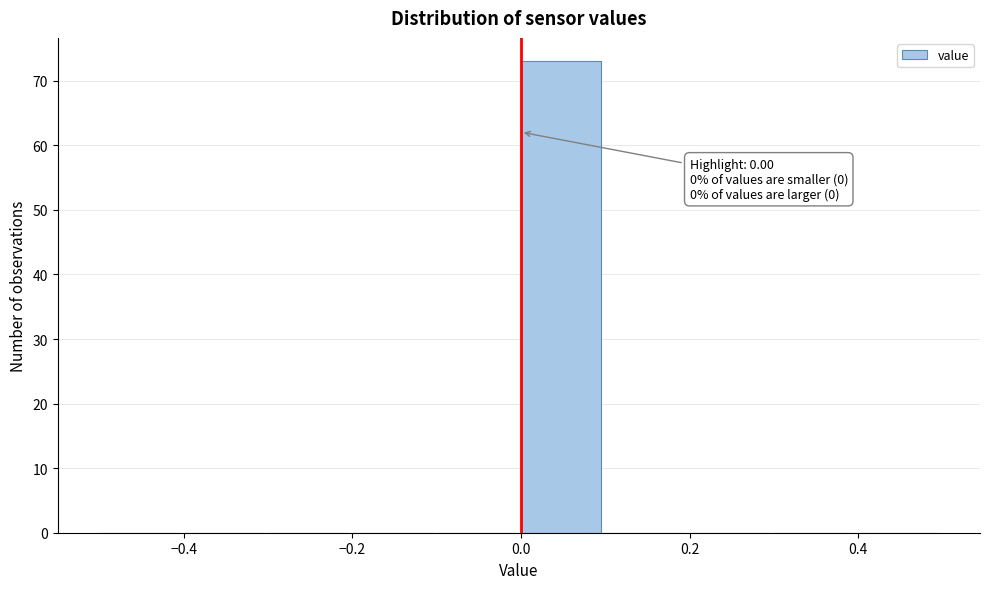

Over which range of the x-axis is the bar tallest?

0.0 to 0.1